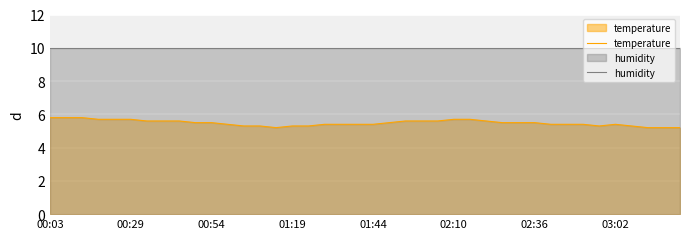

Which series has the largest total across all categories?

humidity